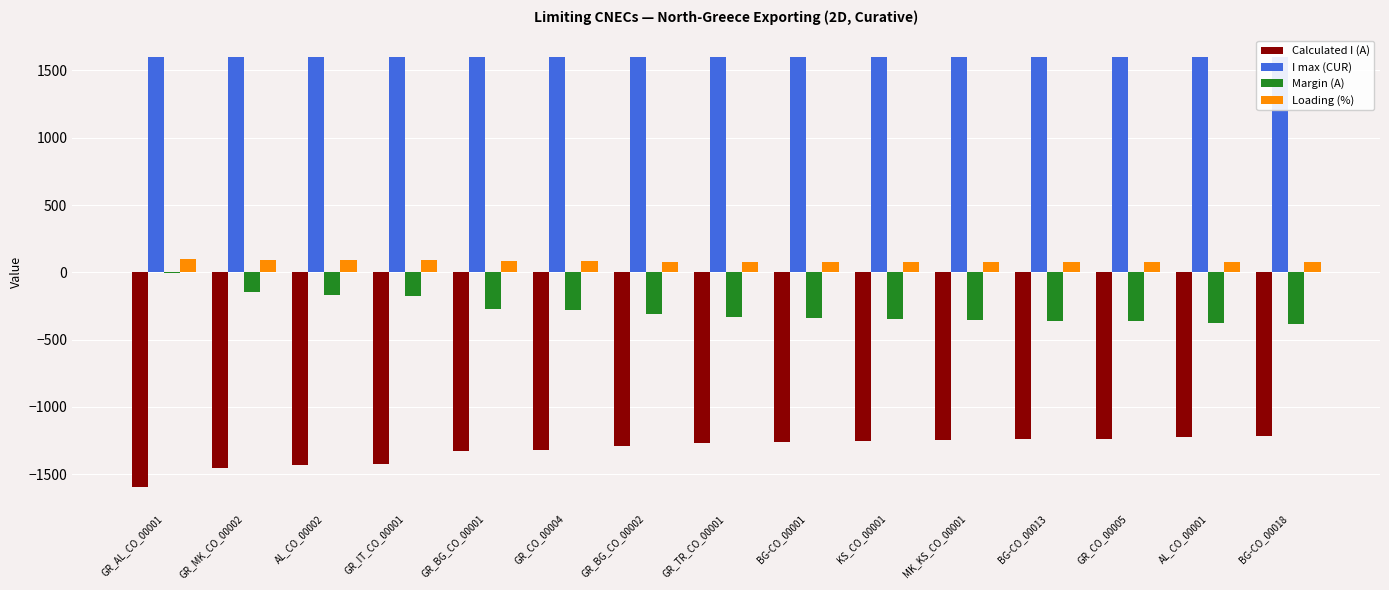

What is the label of the 9th bar from the right?

GR_BG_CO_00002